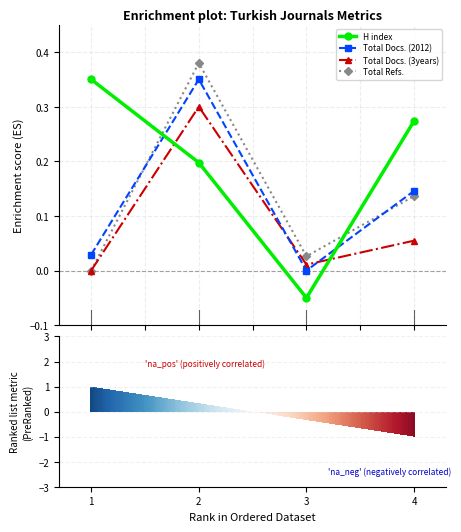

What is the value of the Total Docs. (3years) bar at the 4th from the left?

0.1